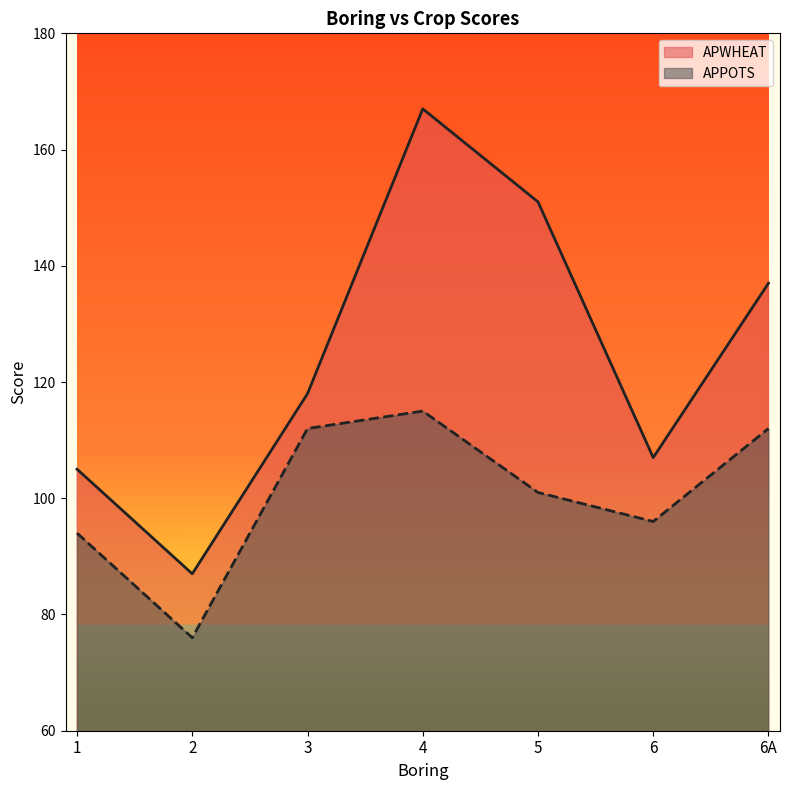

Reading left to right, list all the values displayed in this chart.

APWHEAT: 105	87	118	167	151	107	137
APPOTS: 94	76	112	115	101	96	112